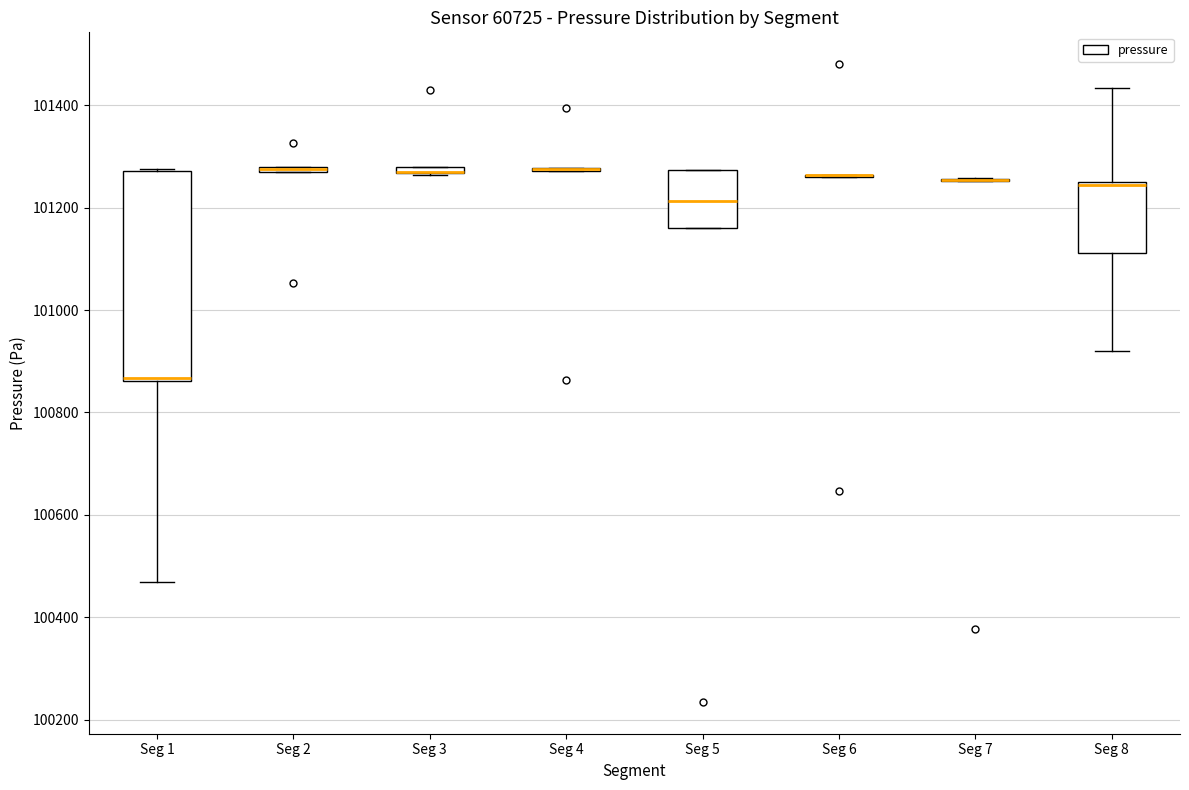

Comparing the boxes themselves (not the whiskers), which one is the tallest?

Seg 1